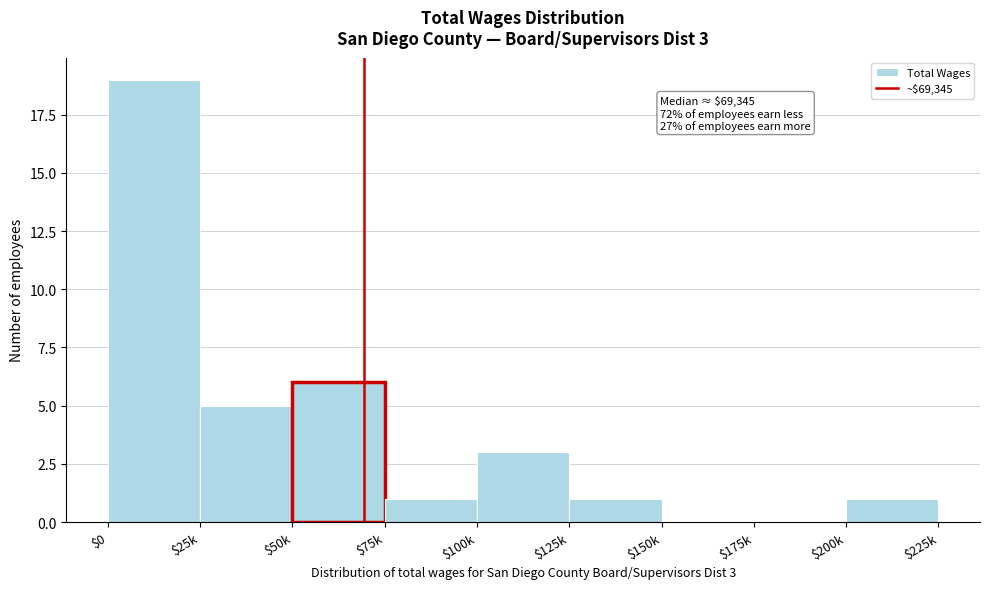

Where is the data nearest to the value 9?

$50k